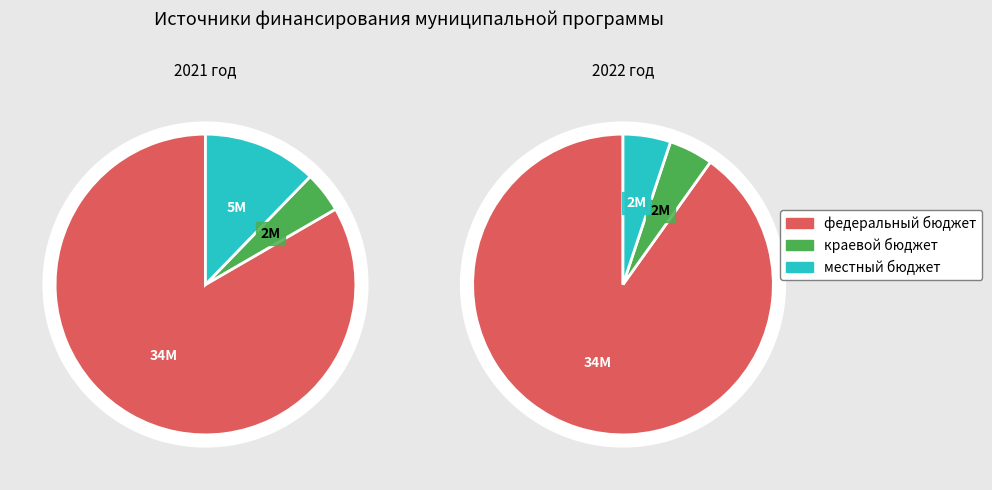

To the nearest percent, what portion does федеральный бюджет represent?

90%